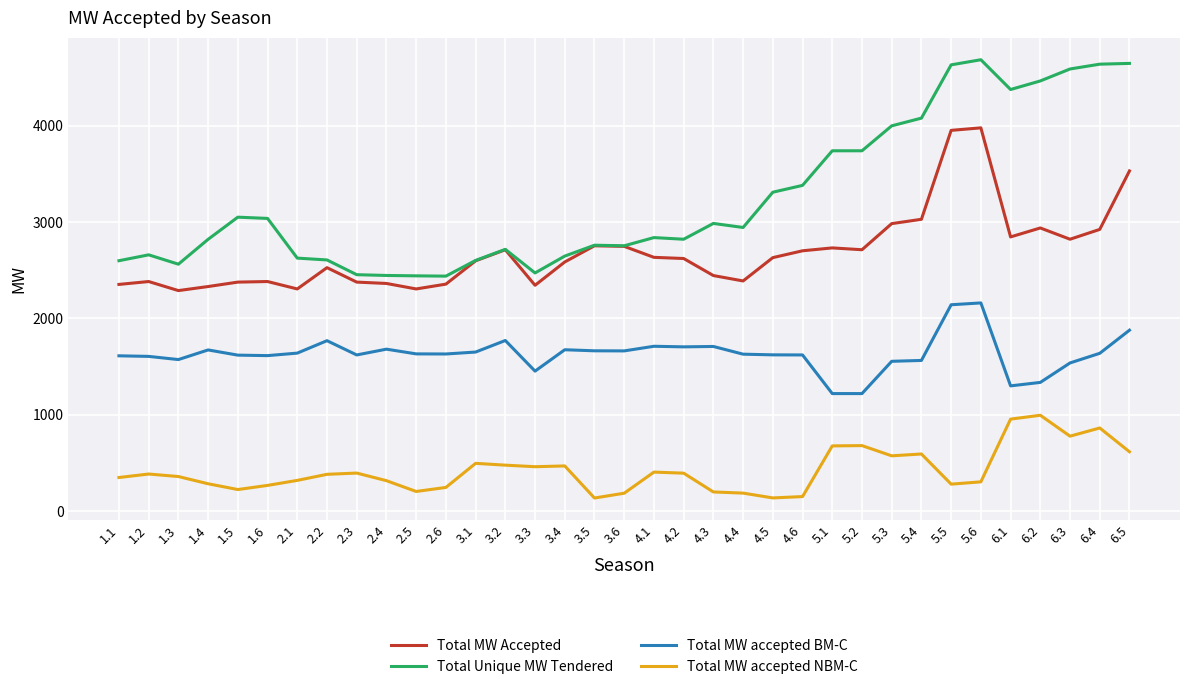

Rank the series by their average value, from lowest to highest.

Total MW accepted NBM-C, Total MW accepted BM-C, Total MW Accepted, Total Unique MW Tendered